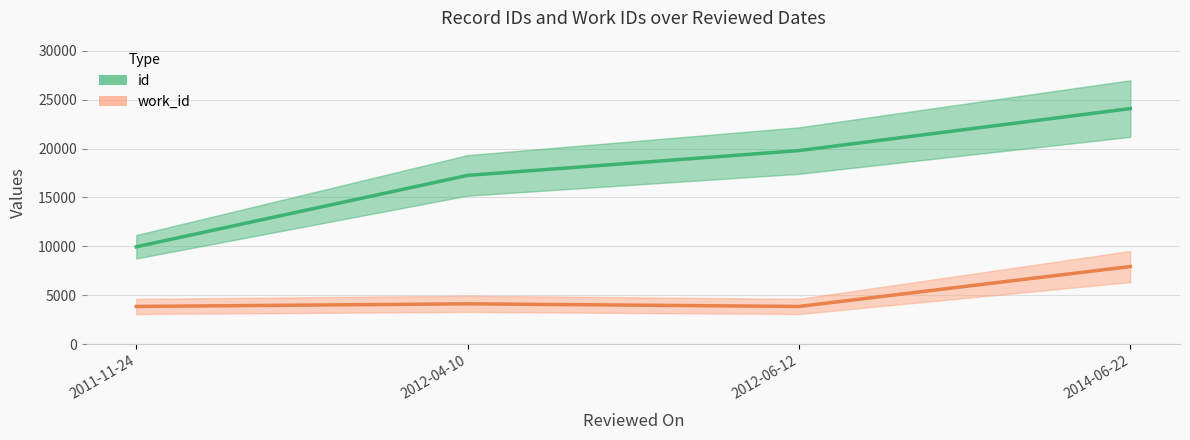

Which series has the widest spread of values?

id